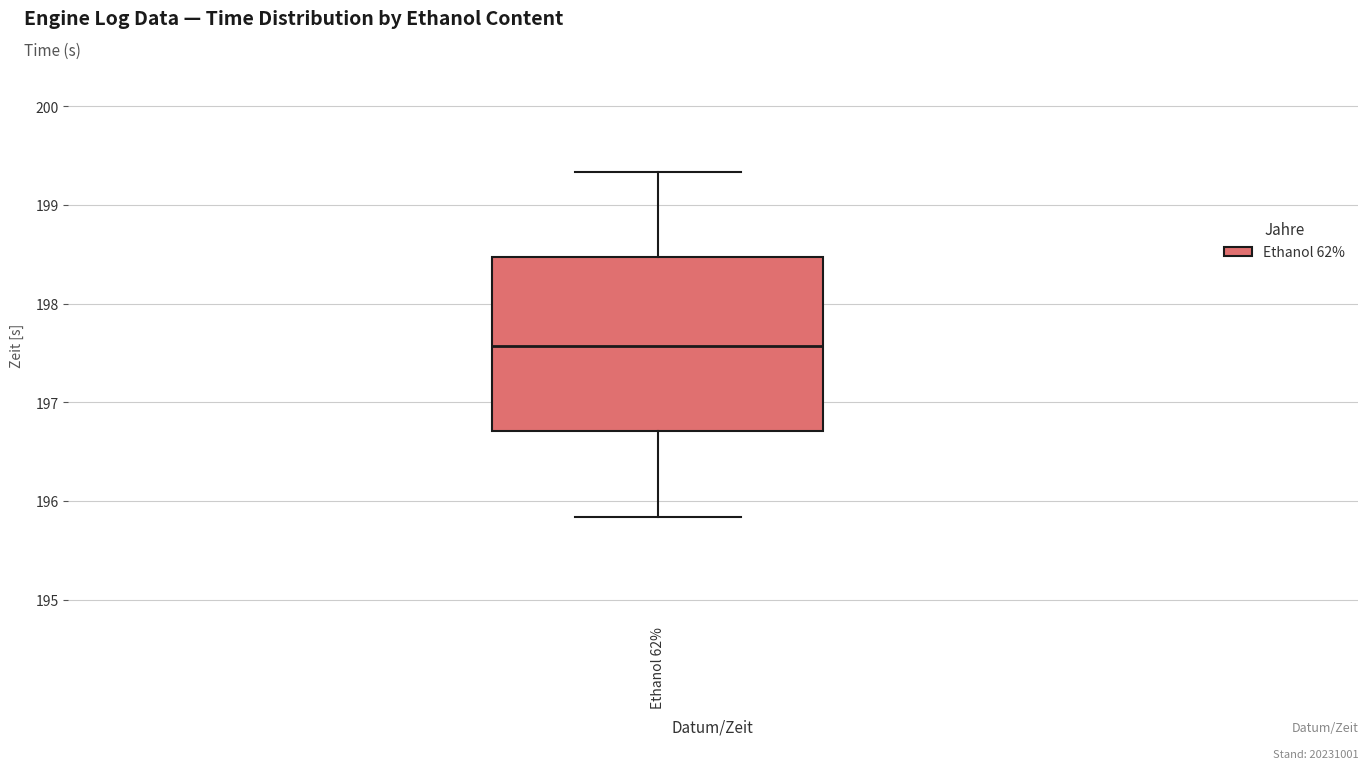

Read this box plot against the y-axis: the position of the median line, the range covered by the box, and the ends of both whiskers. The values are not printed on the chart, so give them approximately, as read against the axis.

median 197.6, box 196.7 to 198.5, whiskers 195.8 to 199.3